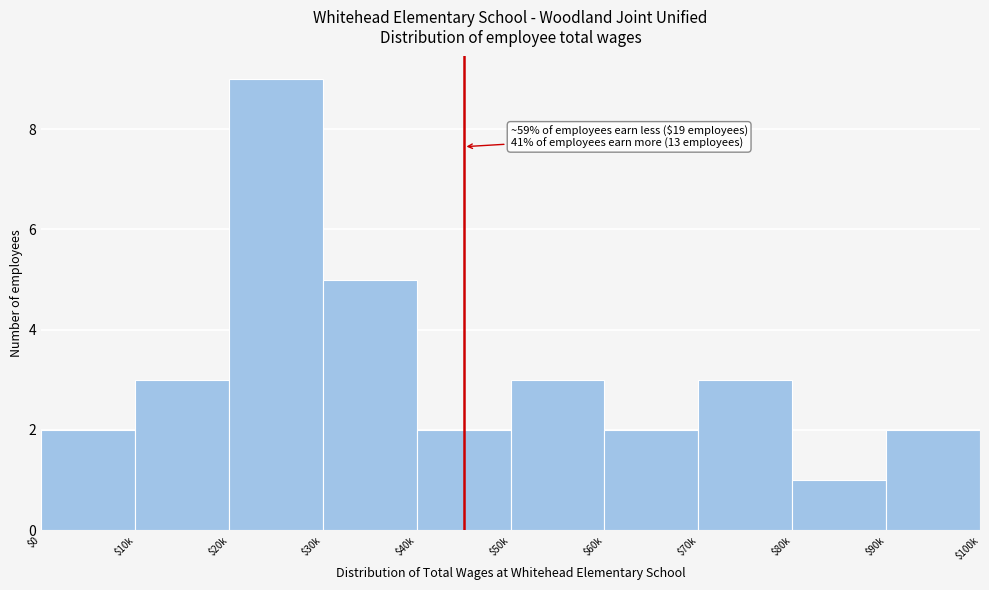

Reading left to right, what are all the values shown in this chart?

2	3	9	5	2	3	2	3	1	2